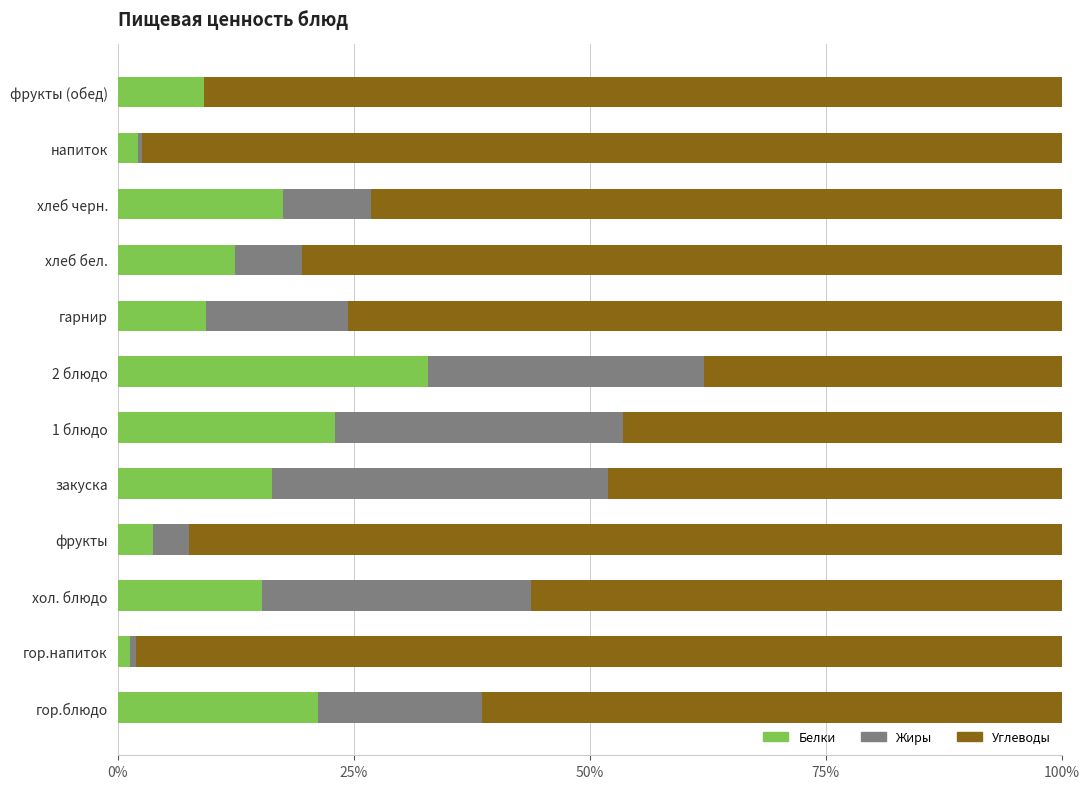

What is the total value across all series at гарнир?

100.0